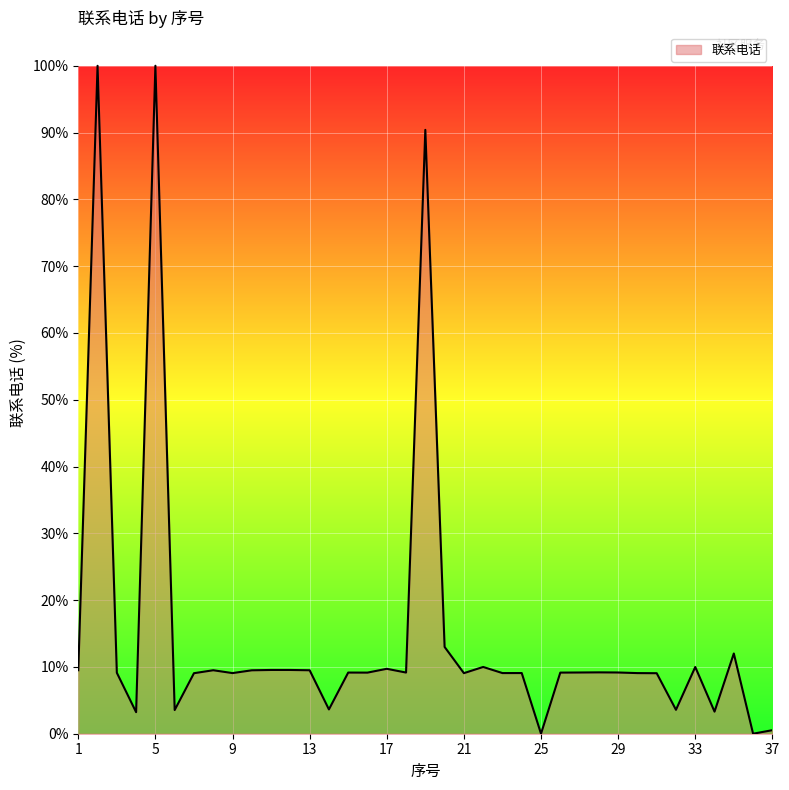

What is the difference between the maximum and minimum values?

100.0